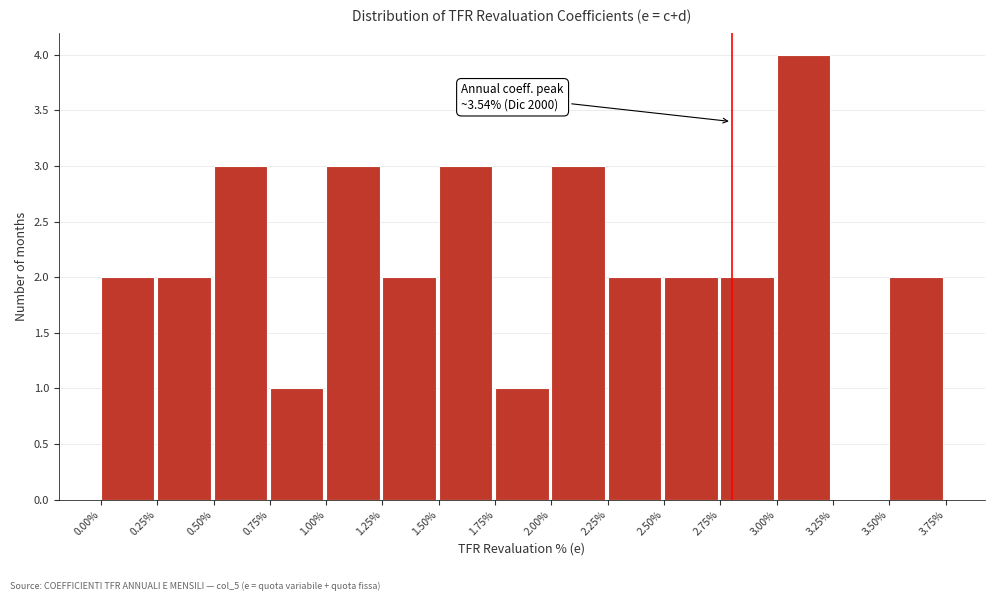

Over which range of the x-axis is the bar tallest?

3.00% to 3.25%